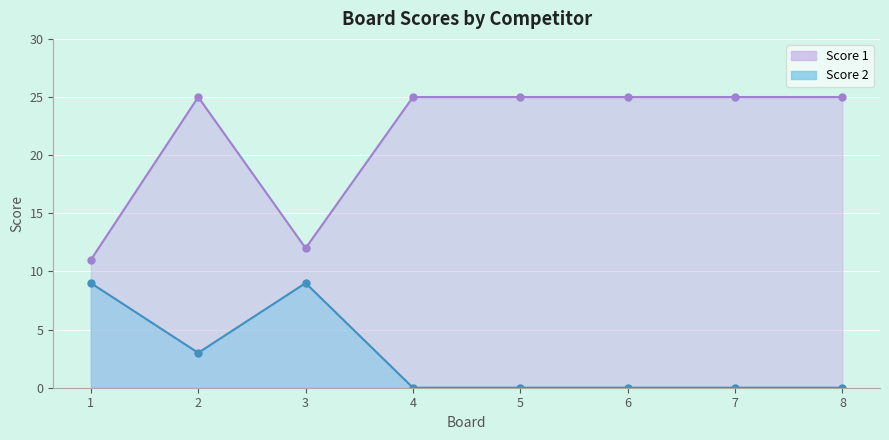

How many interior local peaks does the Score 1 series have?

1